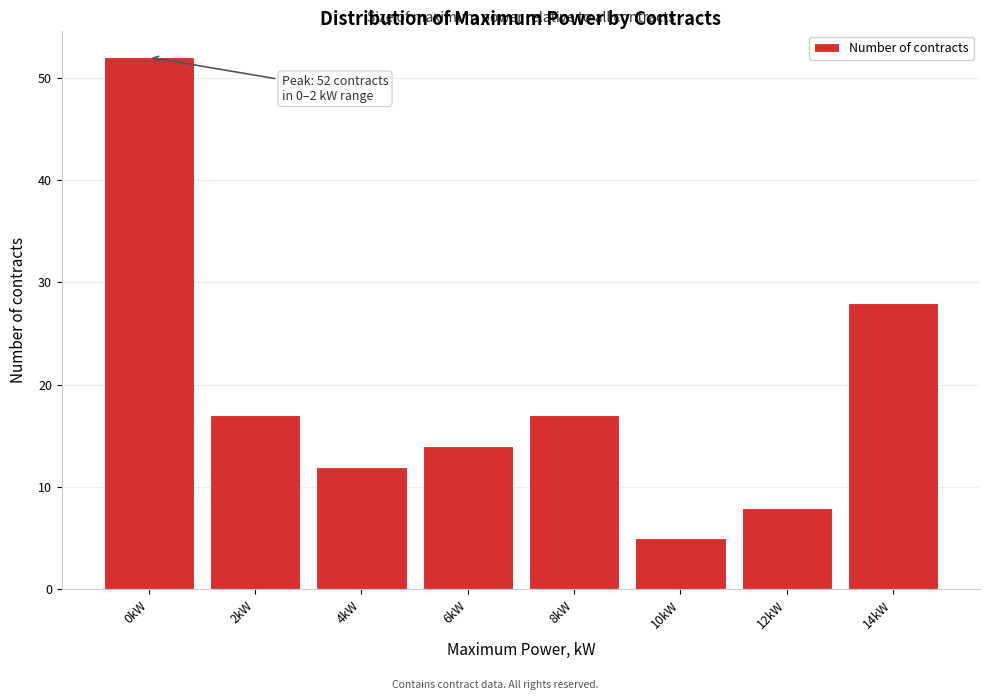

Reading left to right, extract all data points from this chart.

0kW=52	2kW=17	4kW=12	6kW=14	8kW=17	10kW=5	12kW=8	14kW=28